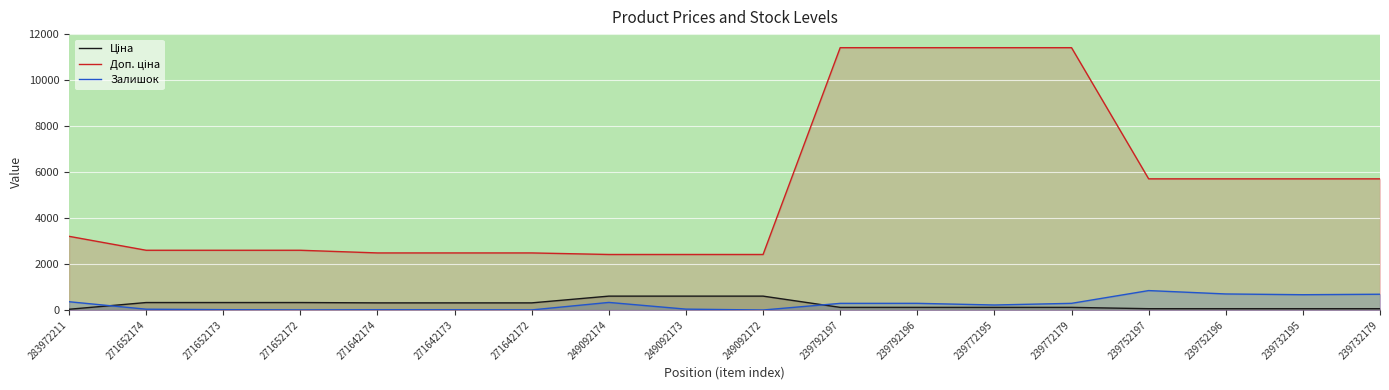

At which category is the sum across all series the highest?

239792196